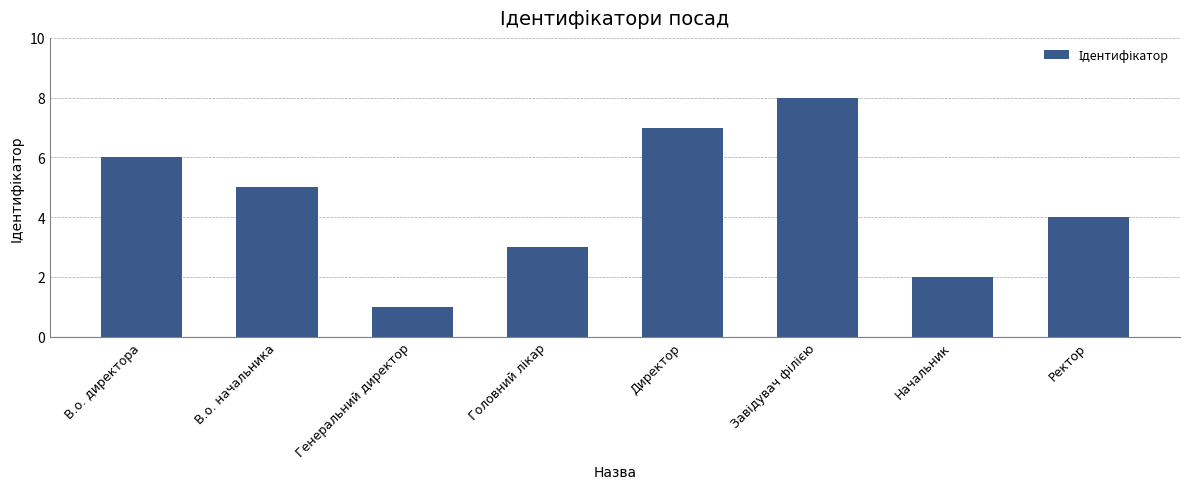

Reading left to right, extract all data points from this chart.

6	5	1	3	7	8	2	4